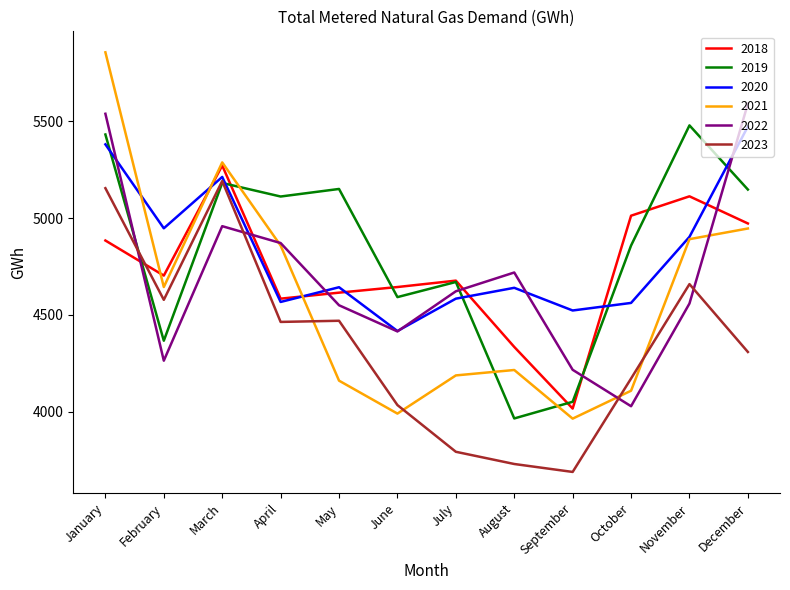

Where do 2019 and 2023 first cross each other?

January and February